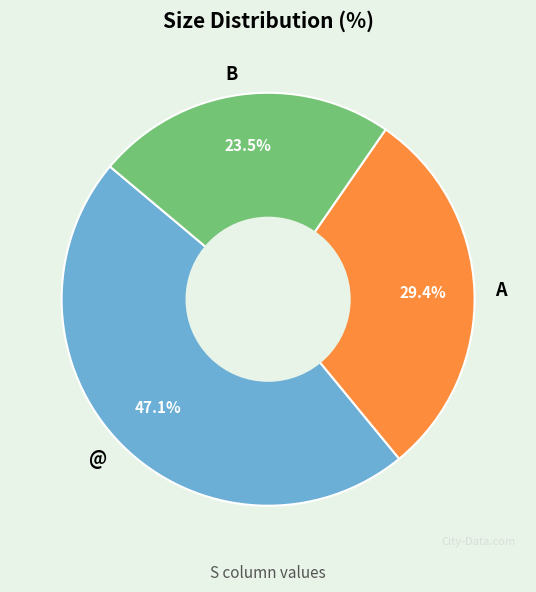

To the nearest percent, what portion does @ represent?

47%